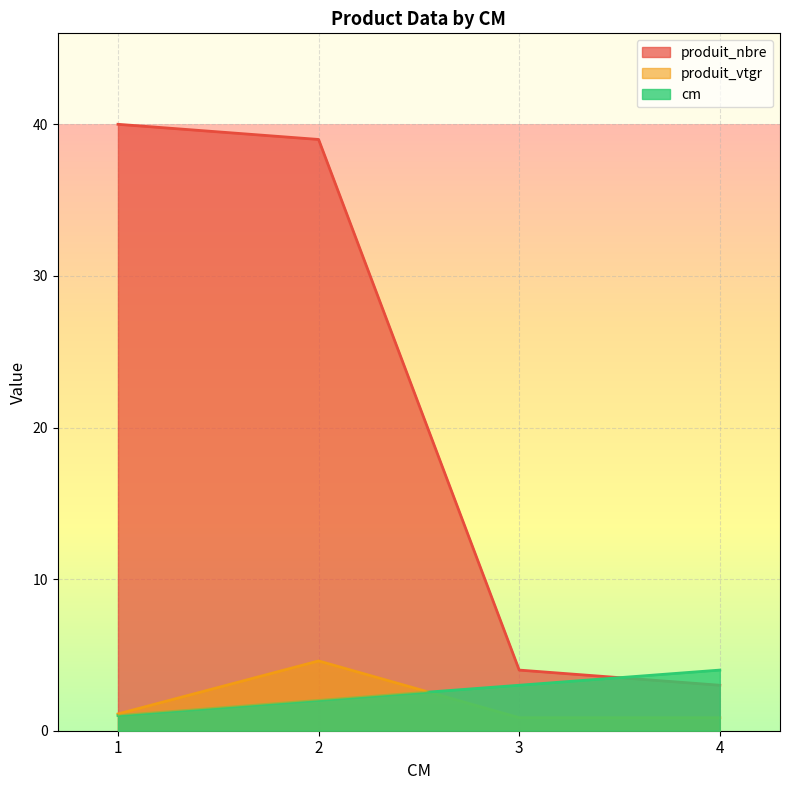

What is the maximum value shown in the chart?

40.0